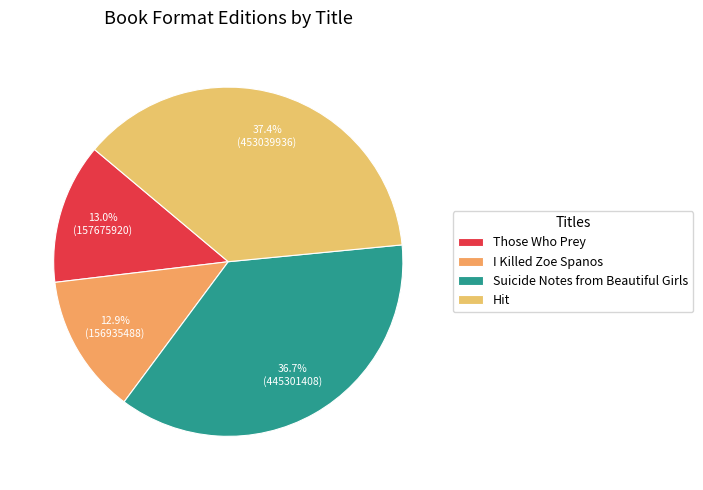

Combined, do Suicide Notes from Beautiful Girls and Hit account for over 50%?

Yes